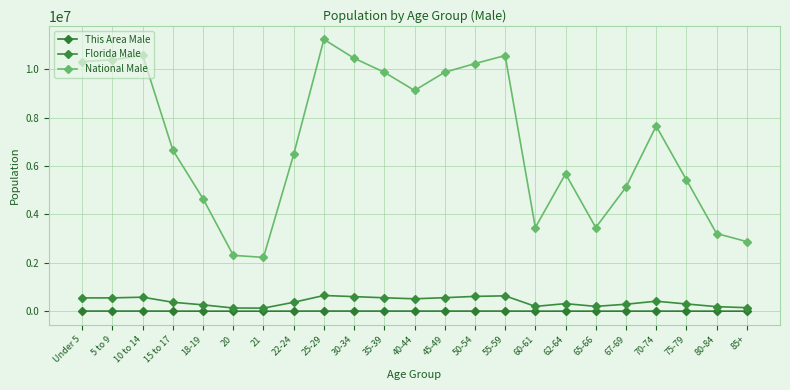

Is this an area chart (filled region under the line)?

No